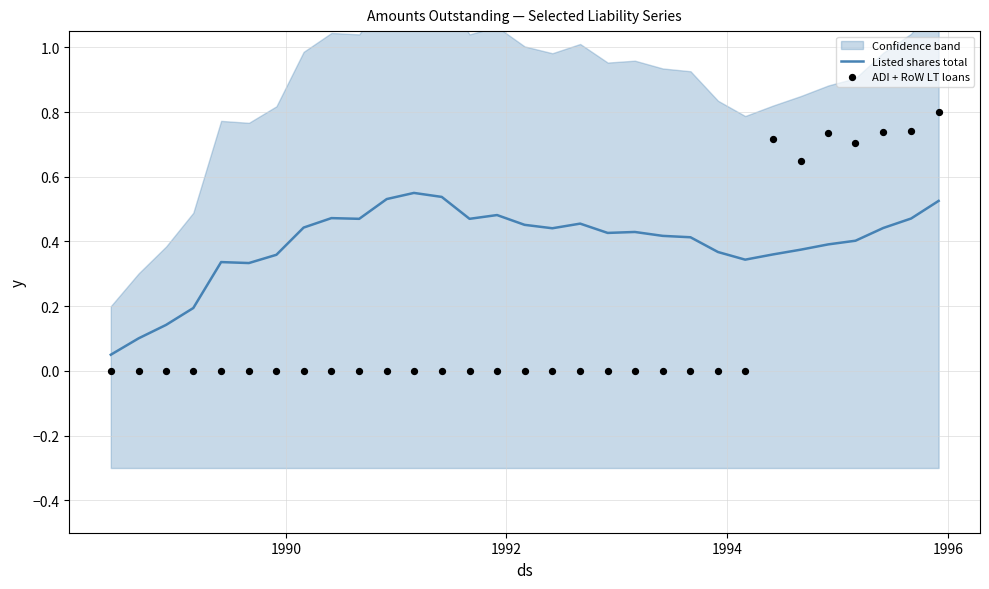

Is the value of ADI + RoW LT loans at 29 greater than the value of Listed shares total at 14?

Yes